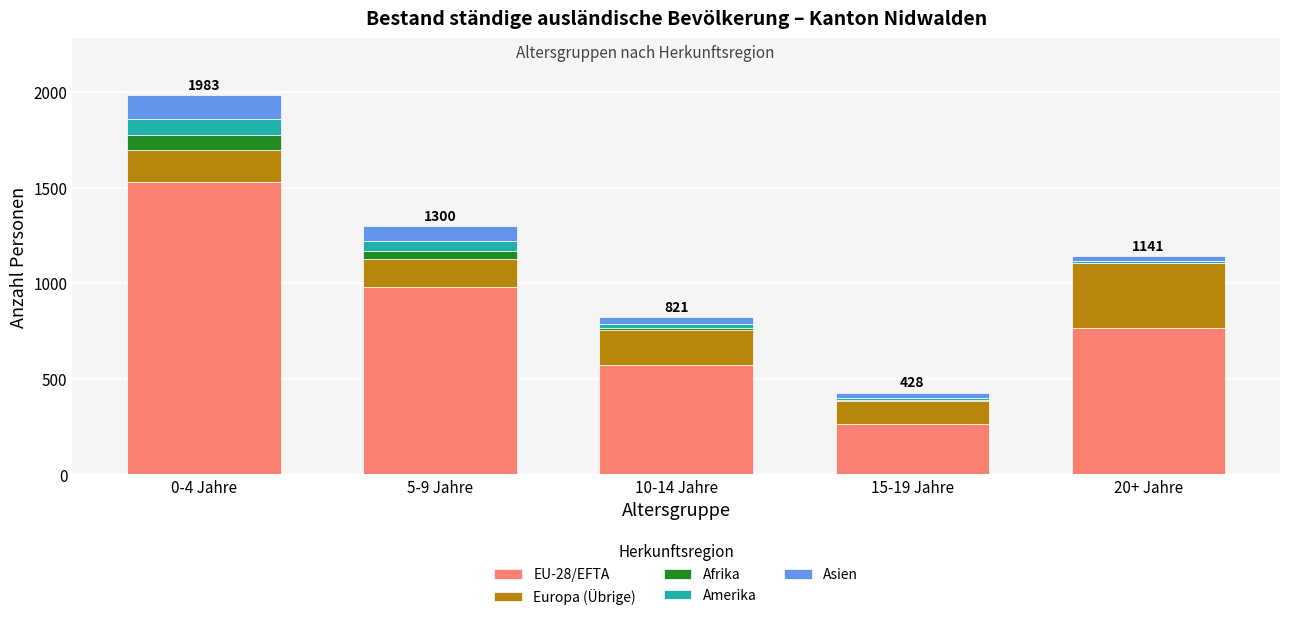

Reading left to right, what are the values for EU-28/EFTA?

0-4 Jahre=1527	5-9 Jahre=982	10-14 Jahre=573	15-19 Jahre=264	20+ Jahre=767